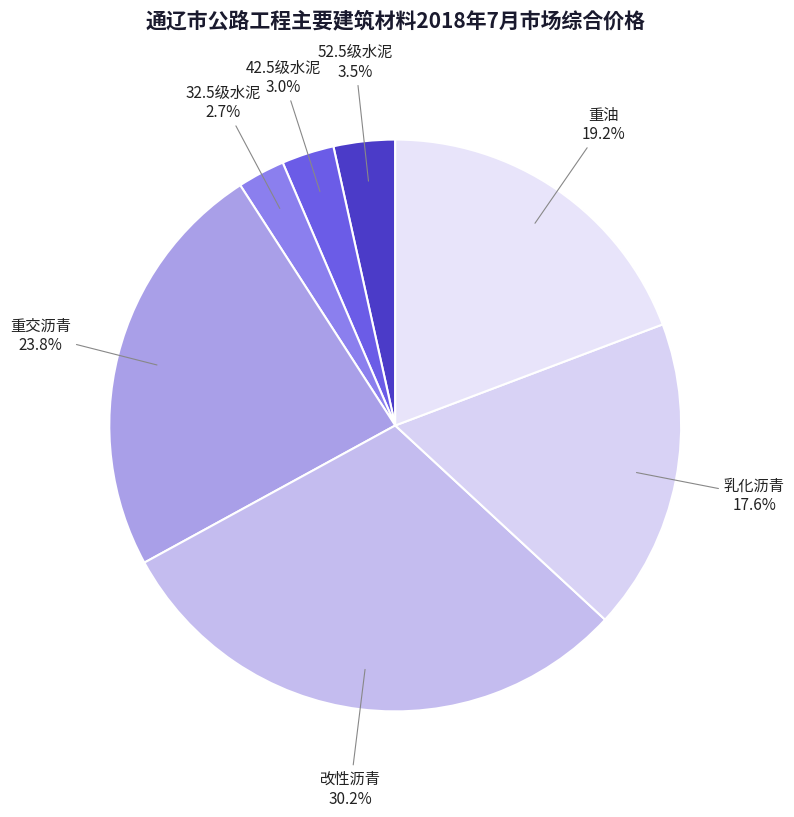

What percentage is the 32.5级水泥 slice, to the nearest percent?

3%